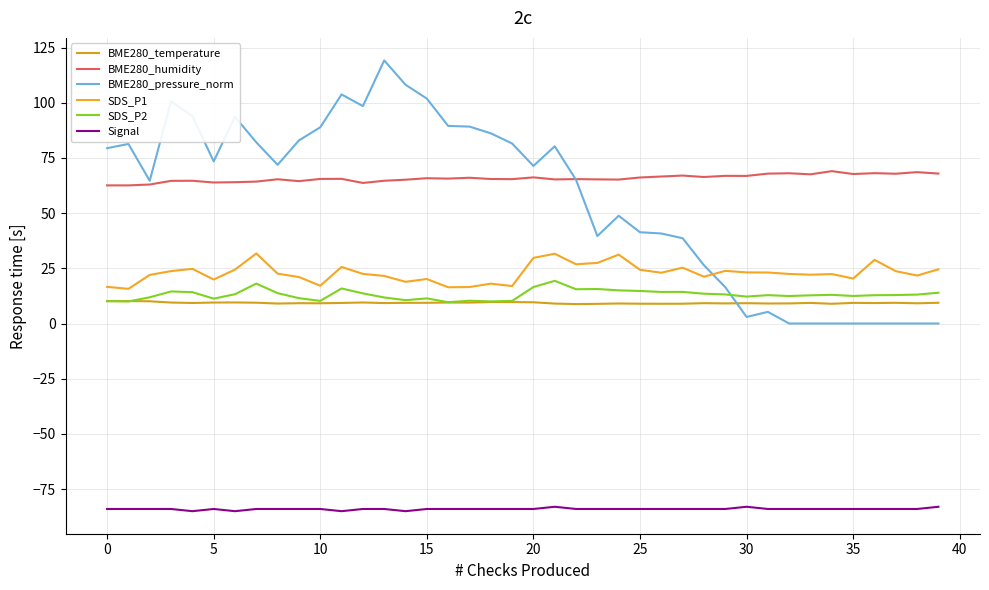

What are all the series names shown in the legend?

BME280_temperature, BME280_humidity, BME280_pressure_norm, SDS_P1, SDS_P2, Signal